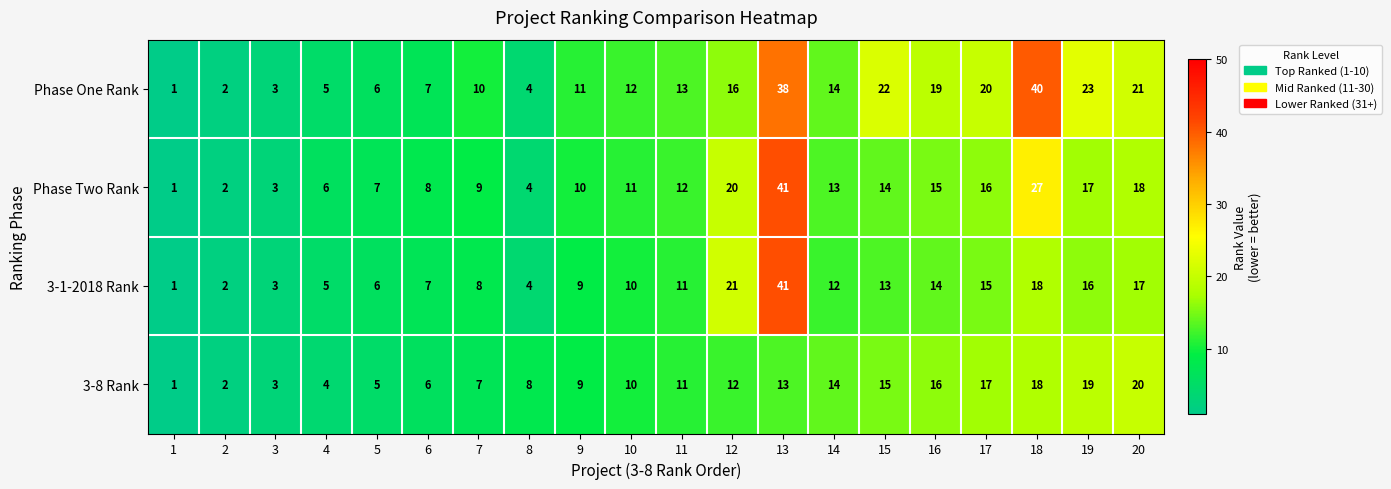

What is the minimum value shown in the chart?

1